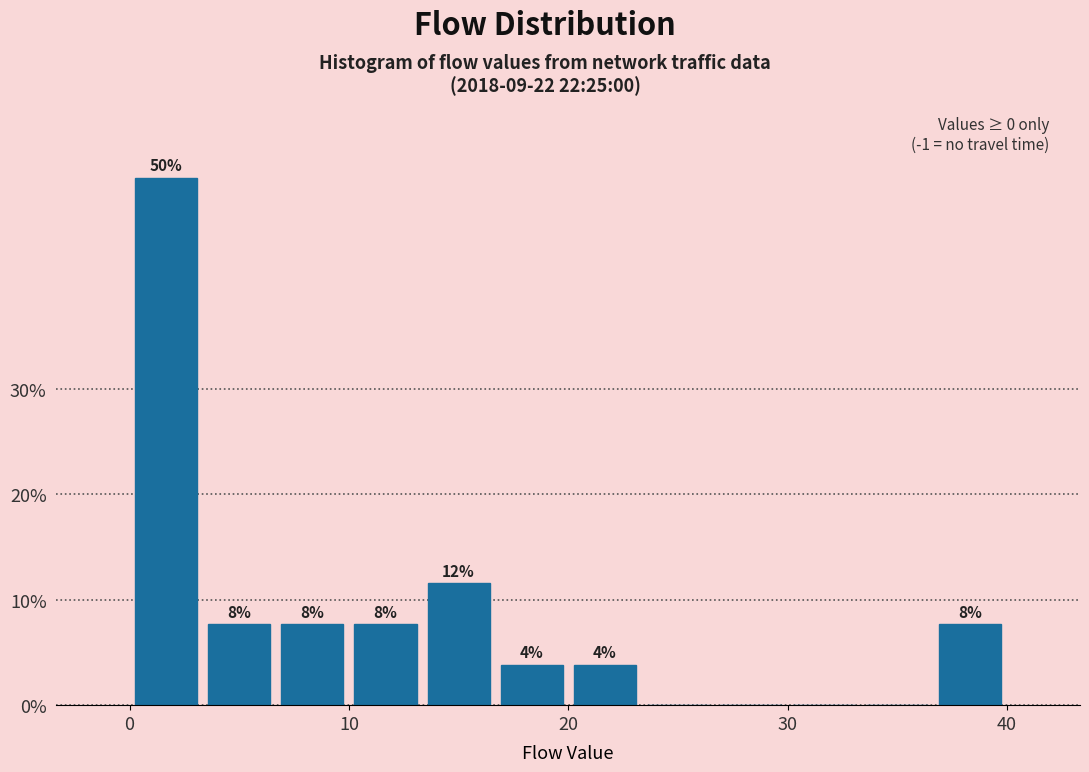

Read against the x-axis, roughly where is the centre of the tallest bar?

2